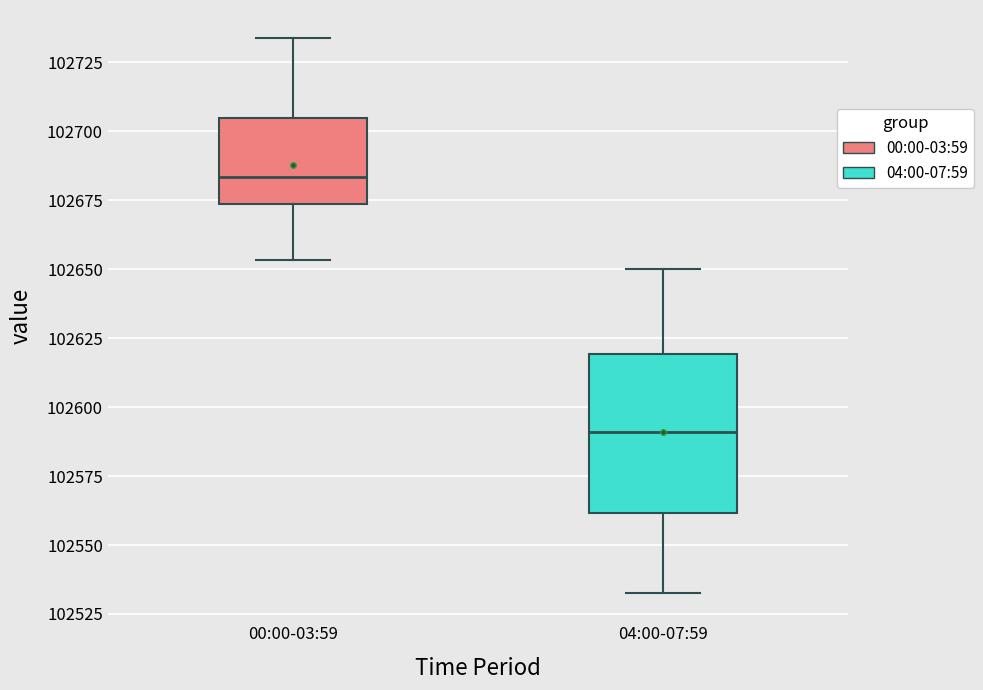

Reading left to right, transcribe this box plot: for each box, give where its median line is, the range the box spans, and where its two whiskers end, as read against the y-axis. The values are not printed on the chart, so give them approximately, as read against the axis.

00:00-03:59: median 102685, box 102675 to 102705, whiskers 102655 to 102735
04:00-07:59: median 102590, box 102560 to 102620, whiskers 102530 to 102650